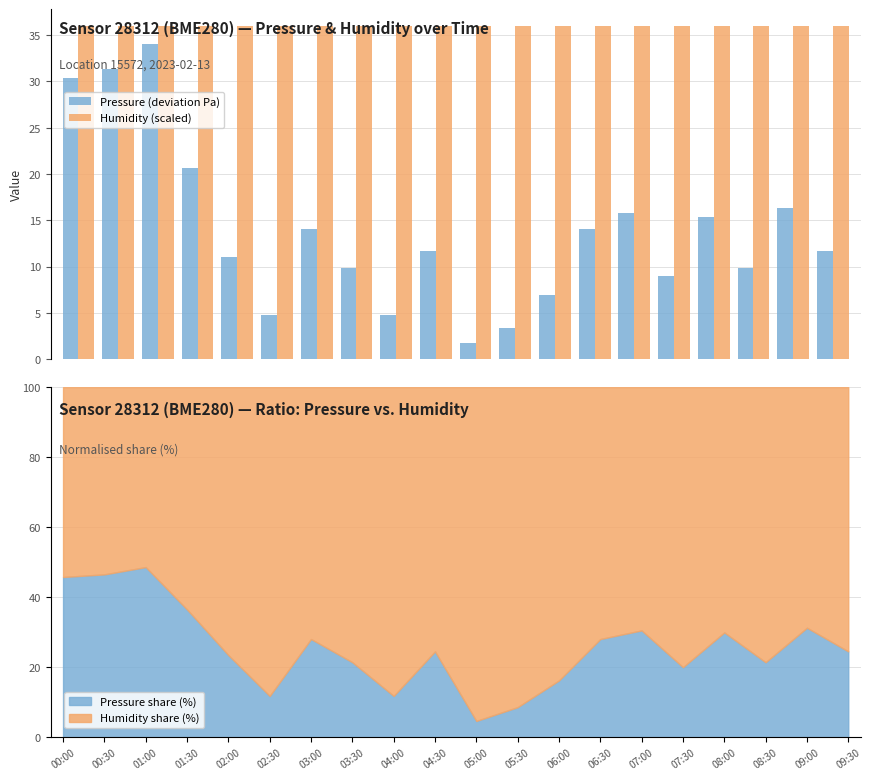

Which series has the widest spread of values?

Pressure (deviation Pa)